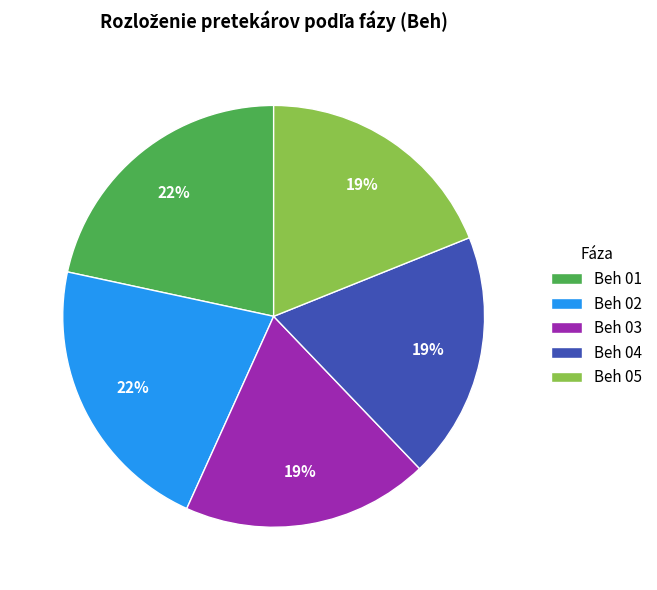

Does Beh 05 represent more than half of the total?

No